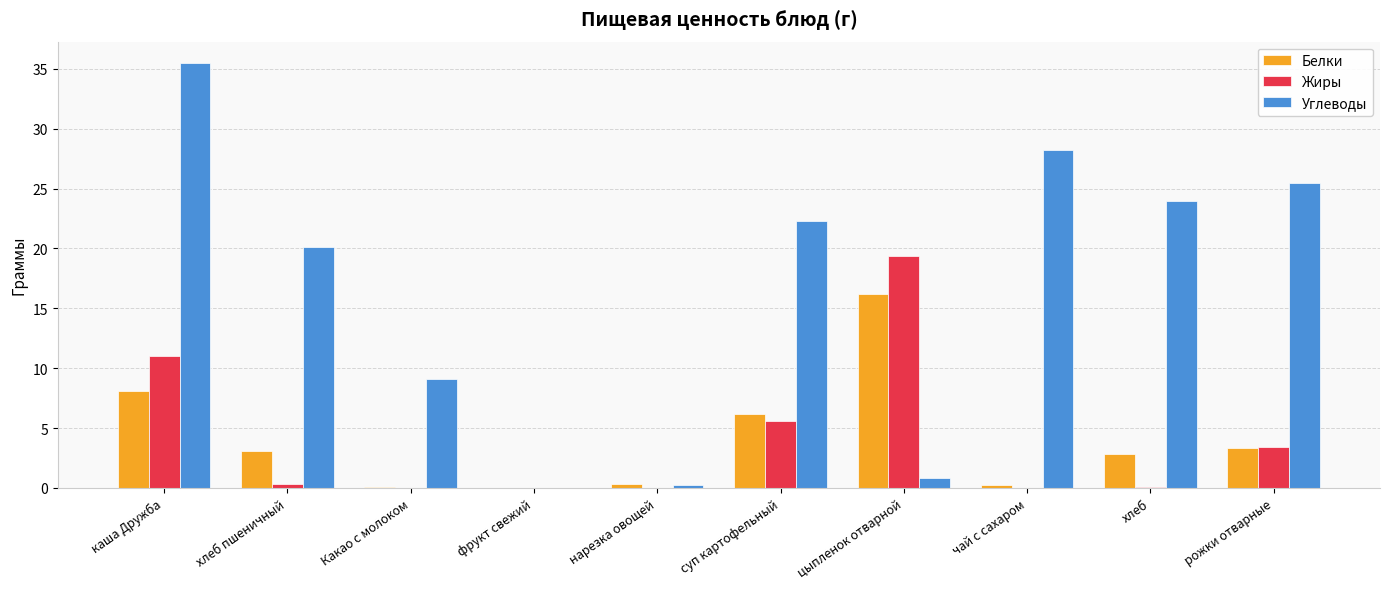

Between каша Дружба and нарезка овощей, which series saw the biggest shift?

Углеводы